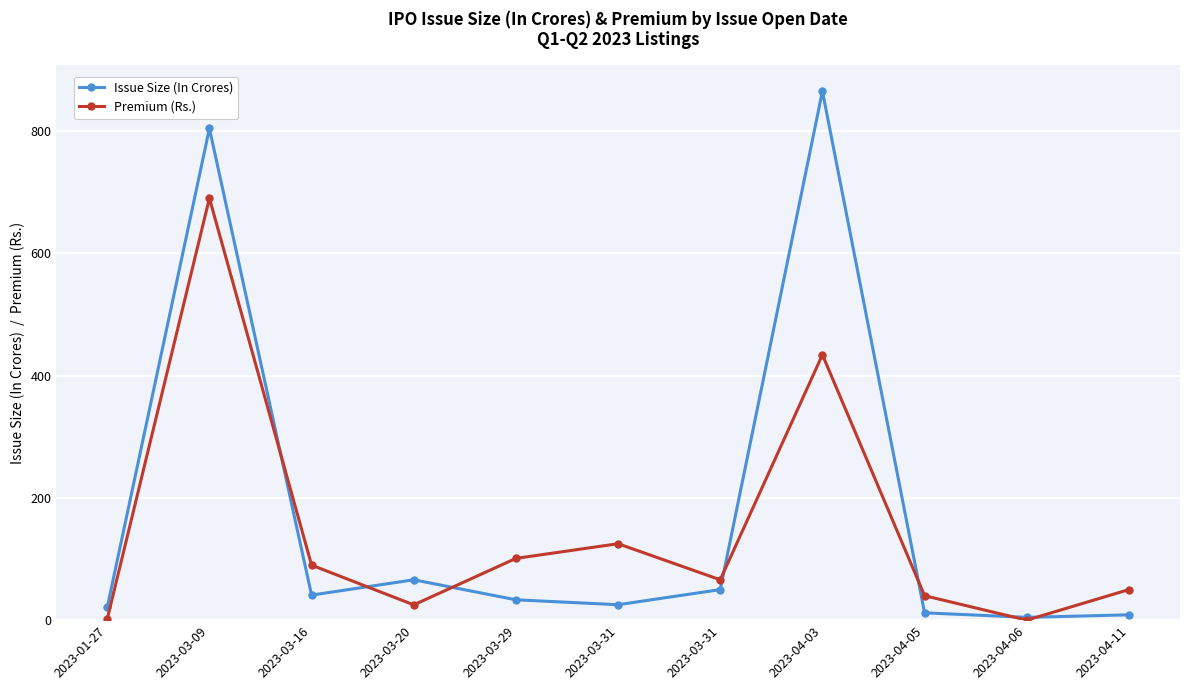

Reading left to right, what are all the values shown in this chart?

Issue Size (In Crores): 2023-01-27=21.1	2023-03-09=804.0	2023-03-16=41.0	2023-03-20=66.0	2023-03-29=33.3	2023-03-31=25.3	2023-03-31=50.0	2023-04-03=865.0	2023-04-05=12.0	2023-04-06=4.6	2023-04-11=8.7
Premium (Rs.): 2023-01-27=2.0	2023-03-09=690.0	2023-03-16=90.0	2023-03-20=25.0	2023-03-29=101.0	2023-03-31=125.0	2023-03-31=66.0	2023-04-03=434.0	2023-04-05=40.0	2023-04-06=0.0	2023-04-11=50.0